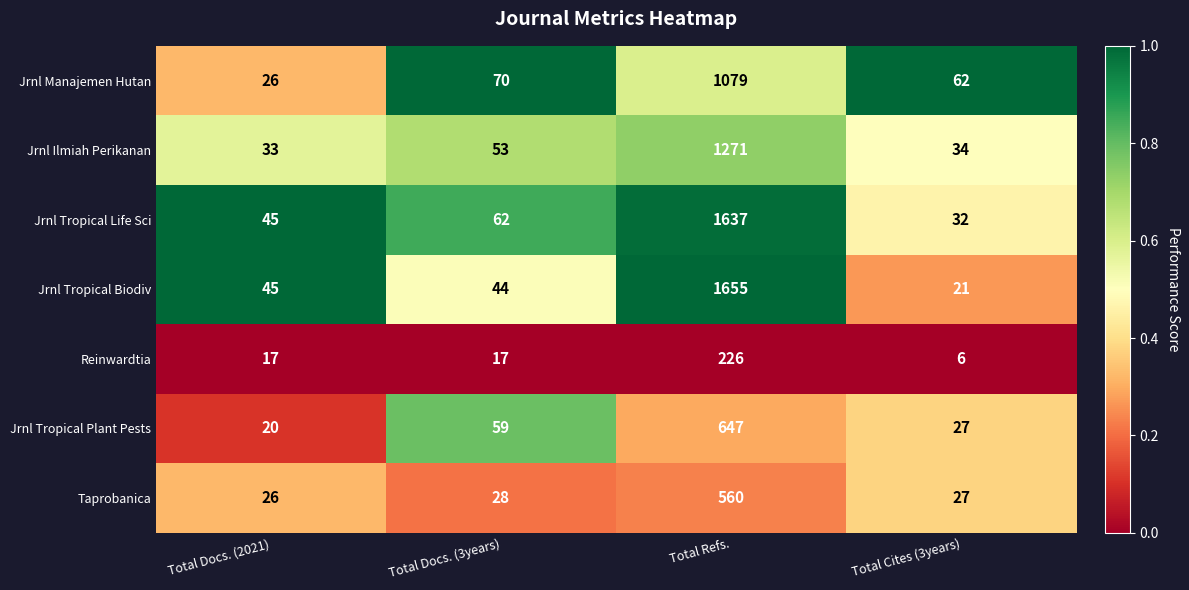

Reading left to right, transcribe all the data shown in this chart.

Jrnl Manajemen Hutan: 26	70	1079	62
Jrnl Ilmiah Perikanan: 33	53	1271	34
Jrnl Tropical Life Sci: 45	62	1637	32
Jrnl Tropical Biodiv: 45	44	1655	21
Reinwardtia: 17	17	226	6
Jrnl Tropical Plant Pests: 20	59	647	27
Taprobanica: 26	28	560	27